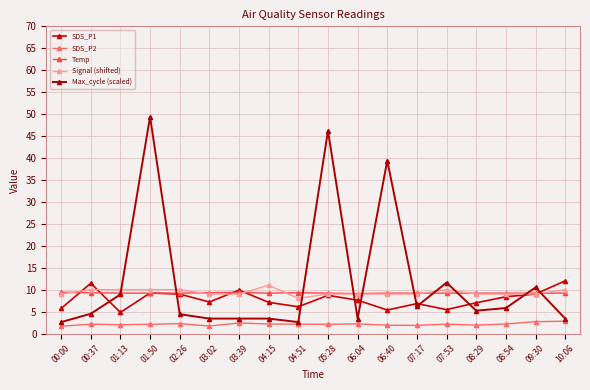

What is the label of the 13th point from the left?

07:17